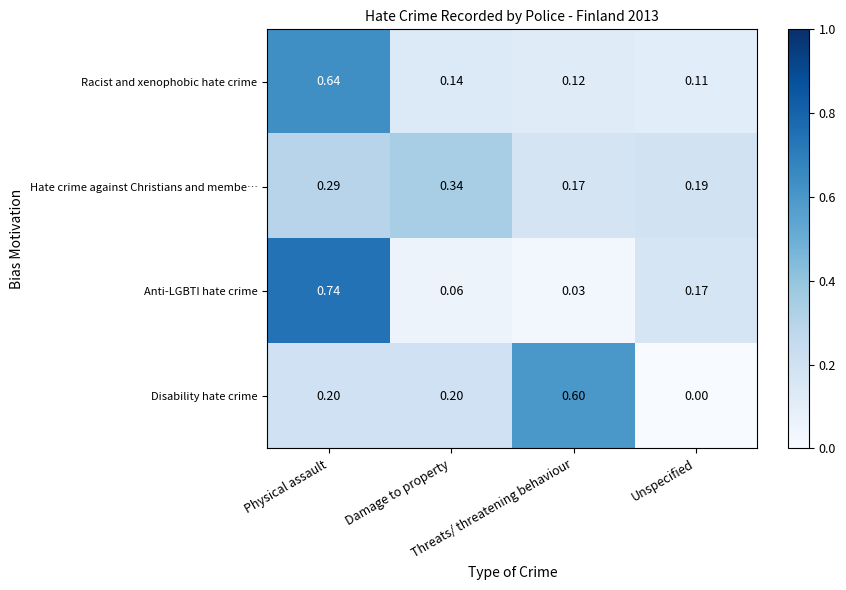

Which series has the largest total across all categories?

Racist and xenophobic hate crime